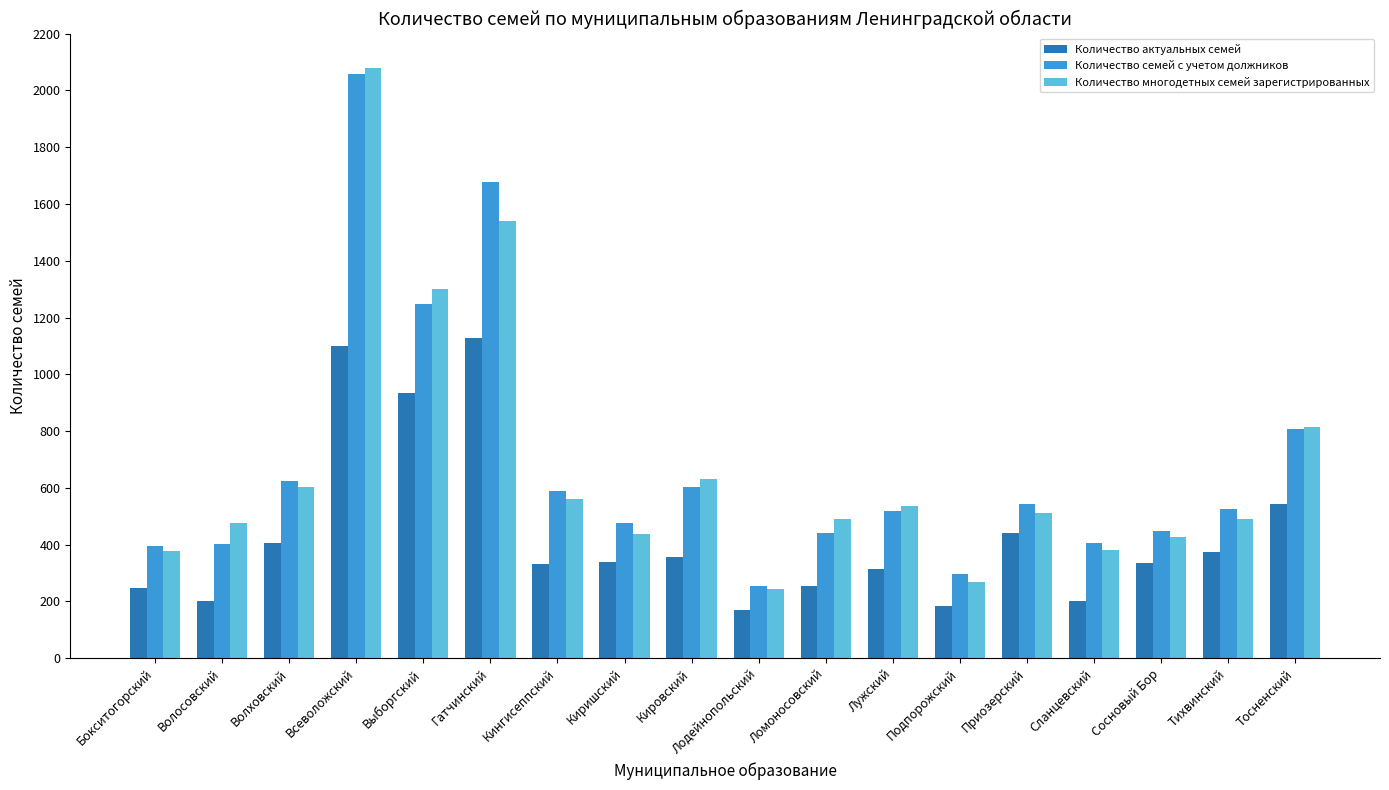

What is the sum of the Количество семей с учетом должников values at Лужский and Приозерский?

1063